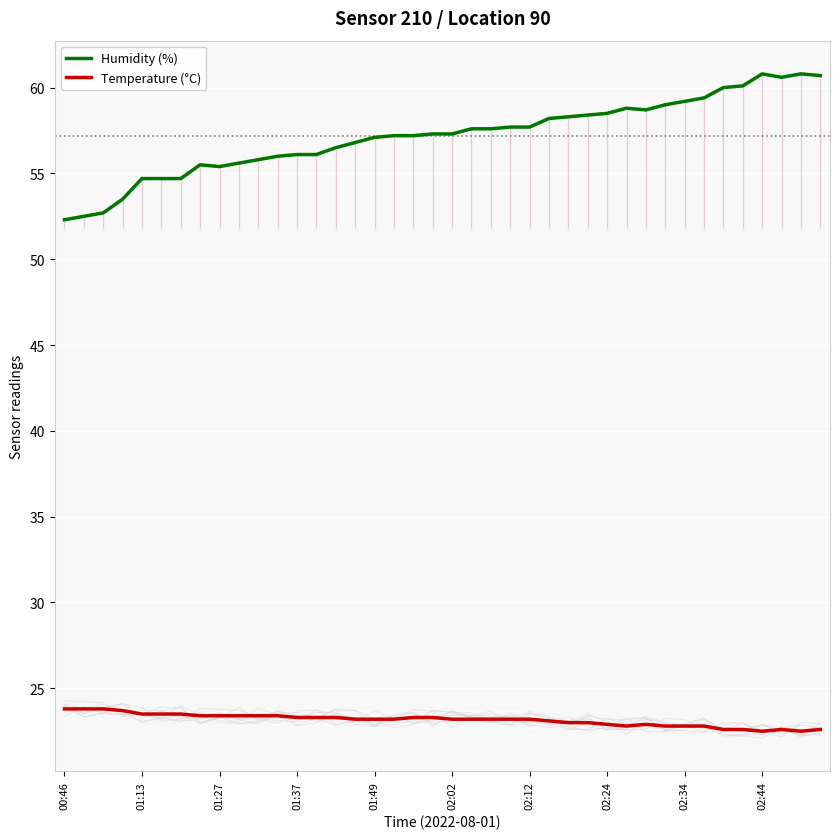

At which label is Humidity (%) closest to 56?

11